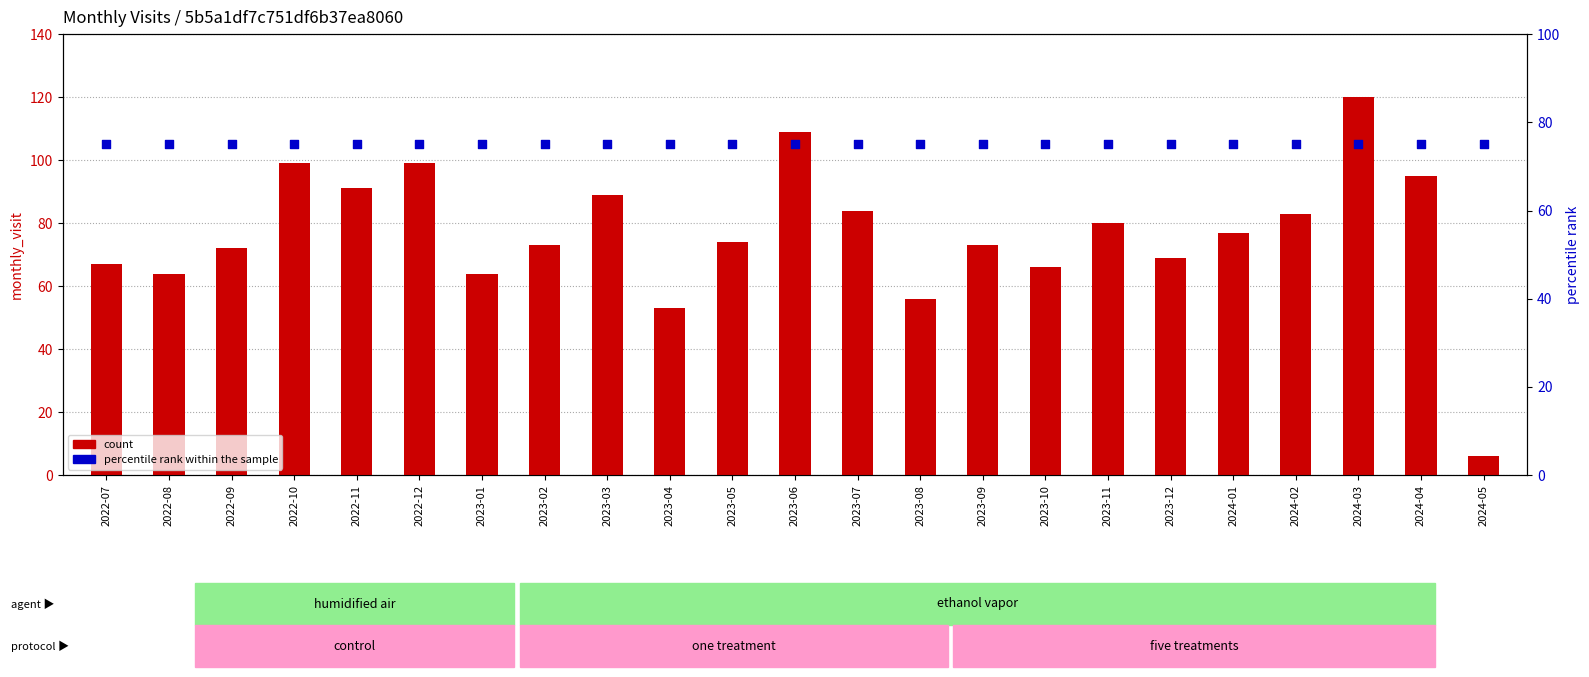

At how many categories does at least one series exceed 53?

23